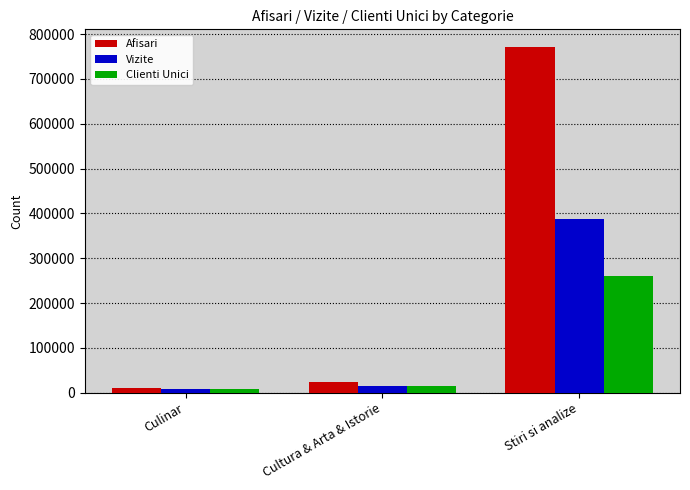

How many distinct data groups are displayed?

3